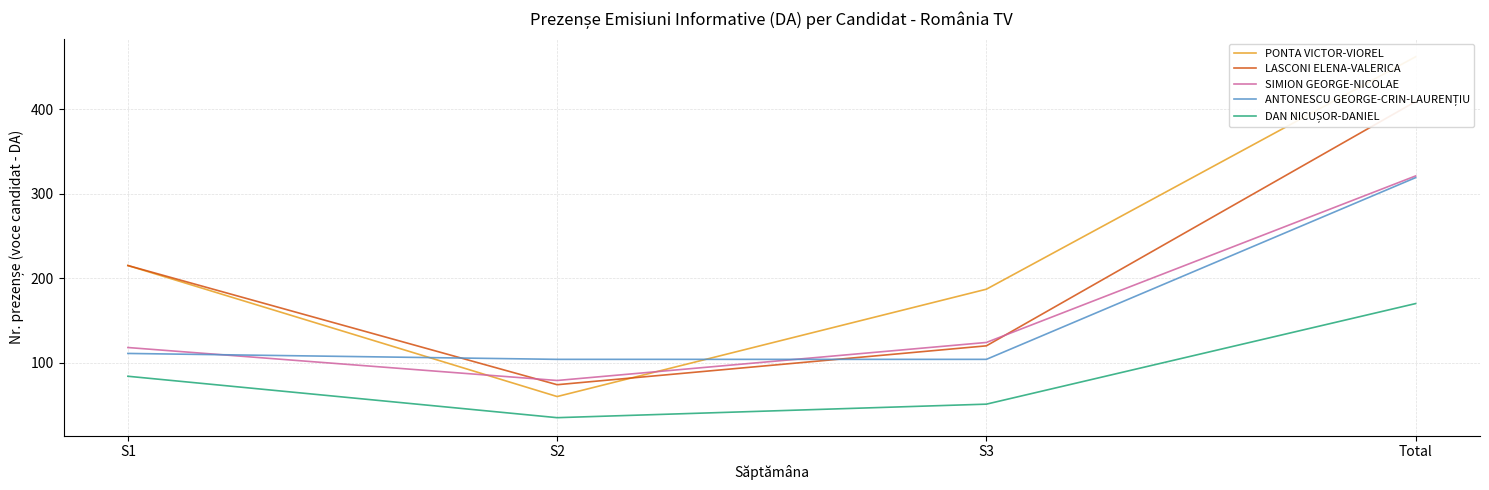

What are all the series names shown in the legend?

PONTA VICTOR-VIOREL, LASCONI ELENA-VALERICA, SIMION GEORGE-NICOLAE, ANTONESCU GEORGE-CRIN-LAURENȚIU, DAN NICUȘOR-DANIEL